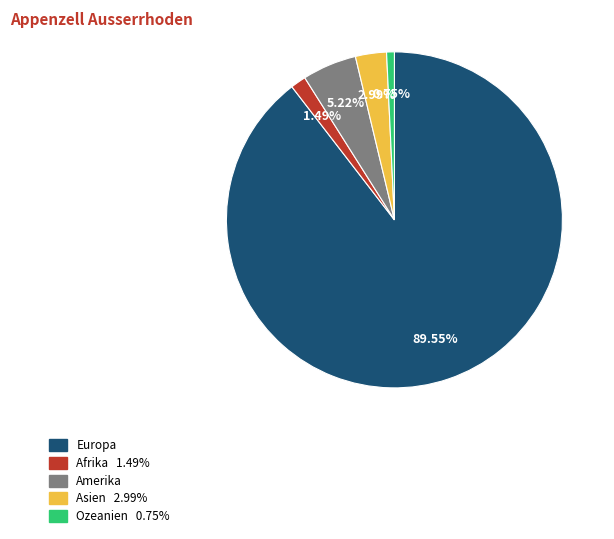

To the nearest percent, what is the difference between the Asien and Amerika slice percentages?

2%